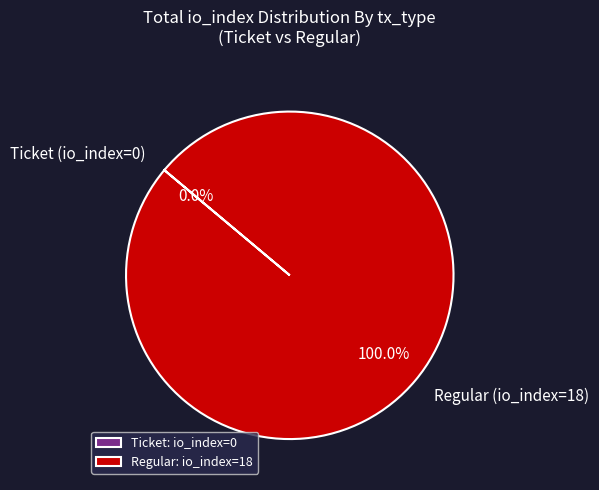

Does any single category account for the majority?

Yes